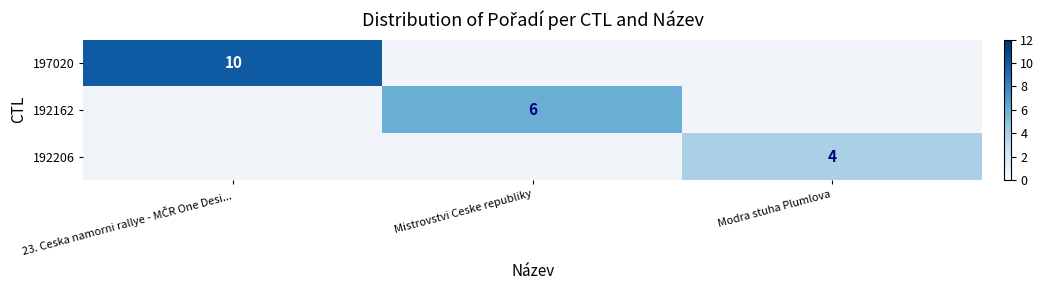

Is it true that 192162 equals 6 at Mistrovstvi Ceske republiky?

True